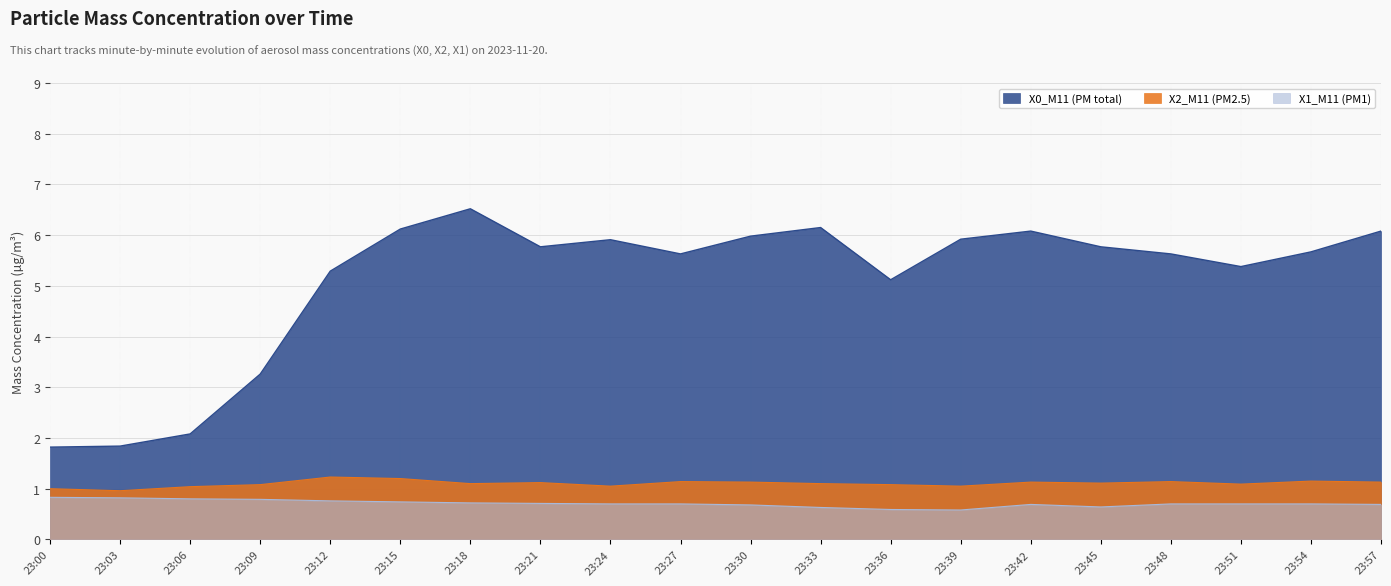

What is the maximum value shown in the chart?

6.5